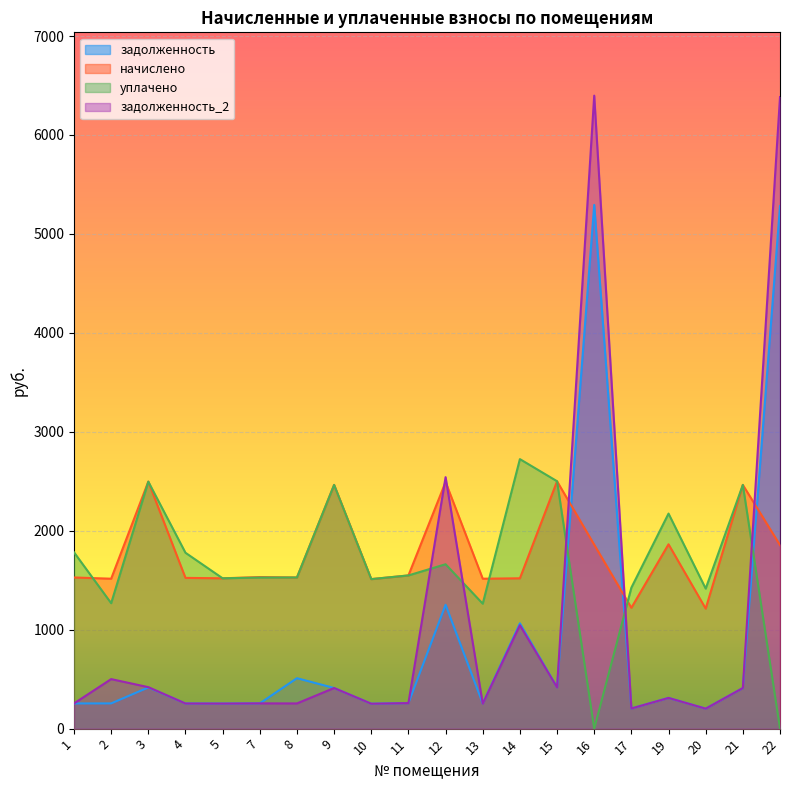

Which label corresponds to the smallest value in the chart?

16